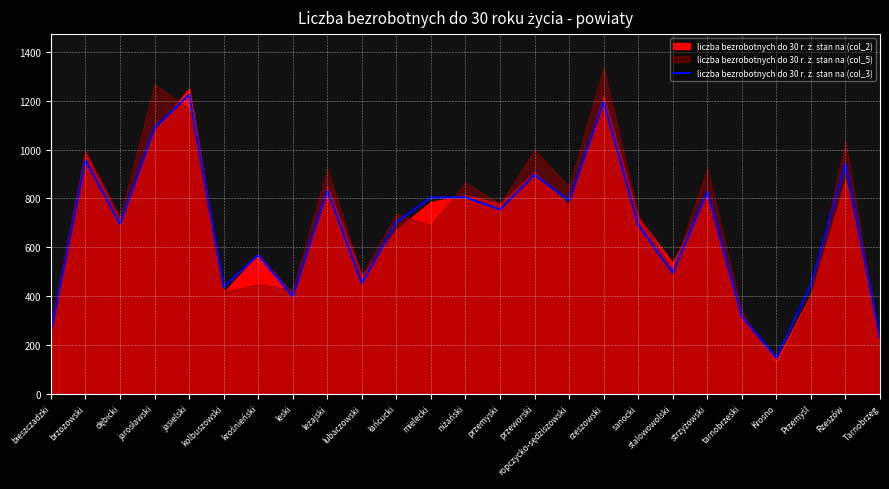

Reading right to left, list all the values displayed in this chart.

232	941	446	148	318	829	496	693	1195	792	897	755	805	804	703	454	833	400	569	438	1224	1089	696	956	255